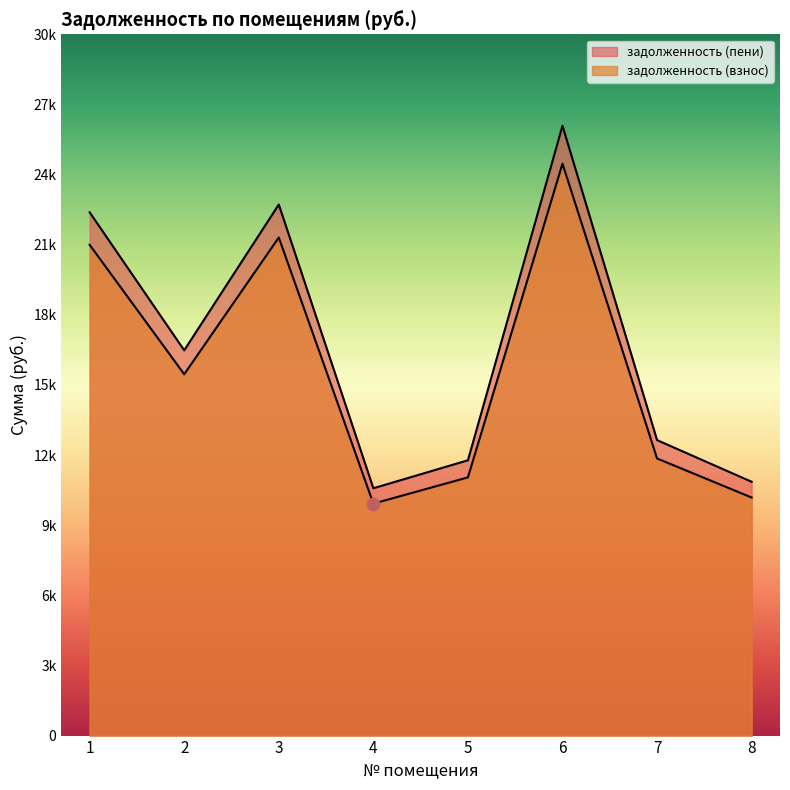

Is the value of задолженность (пени) at 2 greater than the value of задолженность (взнос) at 8?

Yes